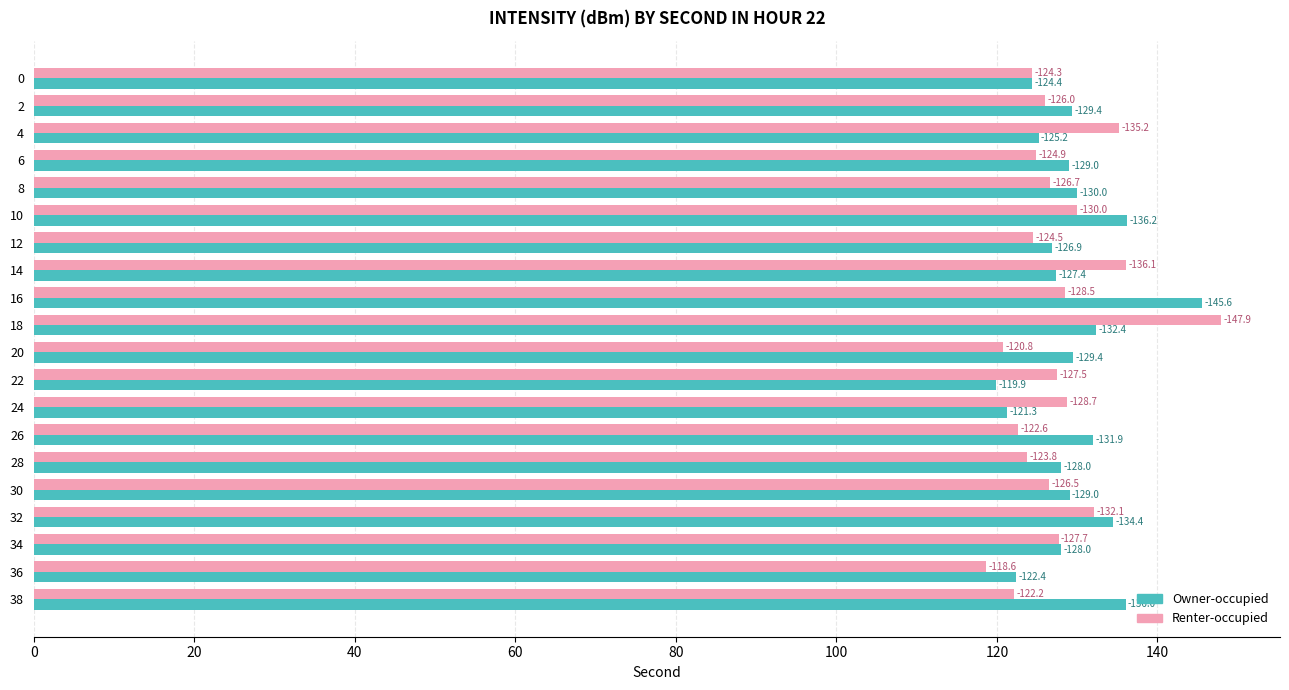

Does the chart contain any negative values?

No